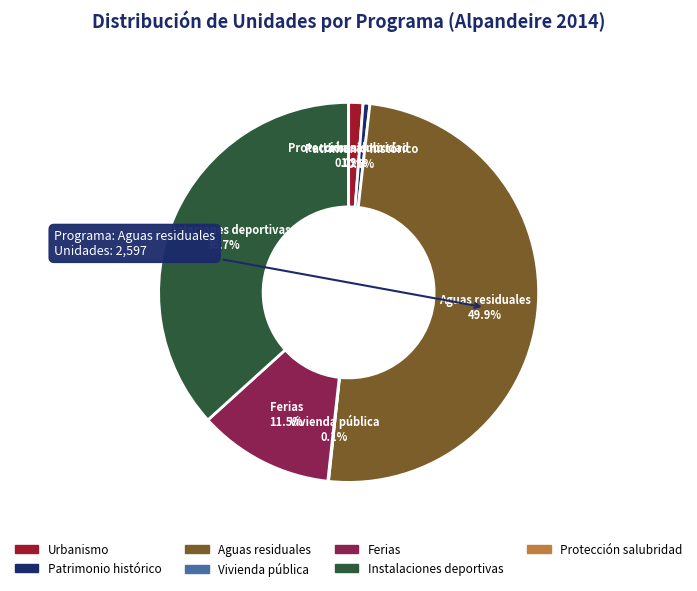

What portion of the pie excludes Instalaciones deportivas?

63.3%